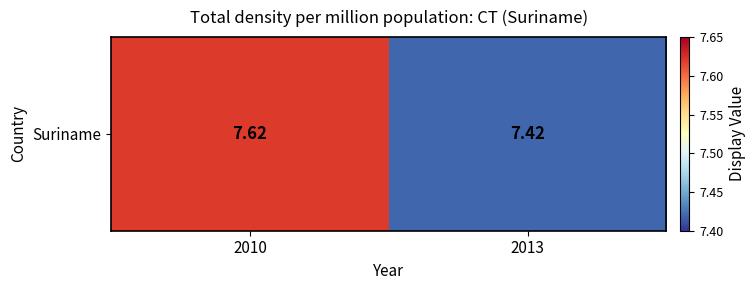

List the labels in order of value, smallest first.

2013, 2010